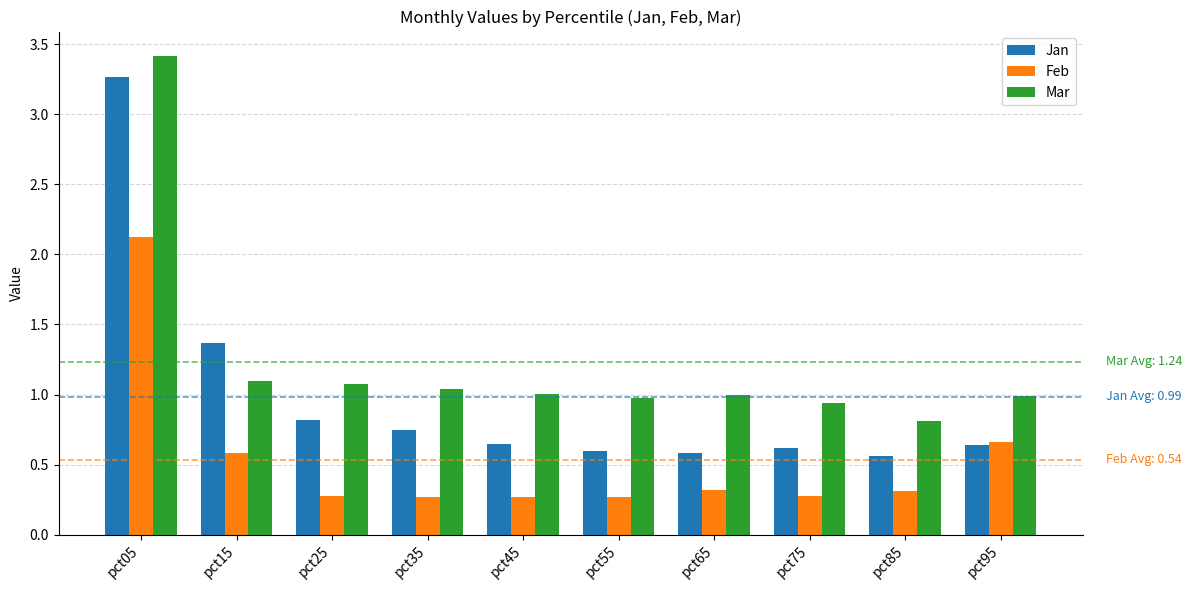

The Mar series shows 4.7 at pct05. True or false?

False